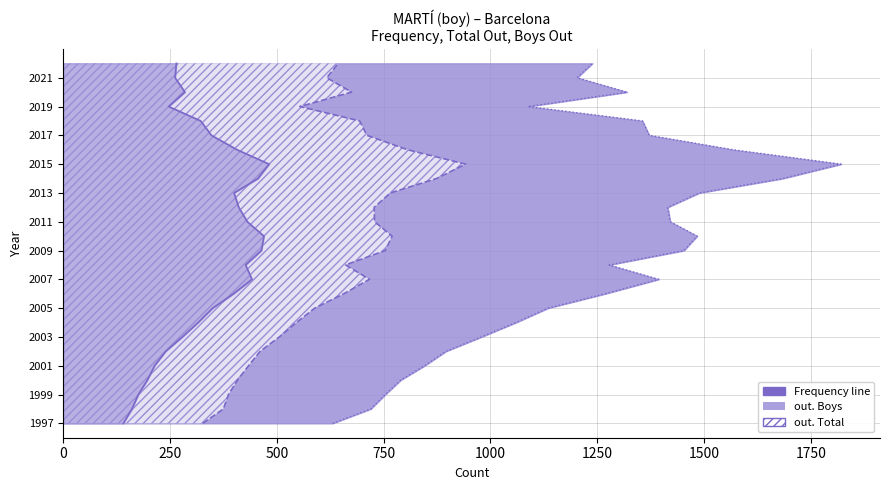

Does the chart have visible grid lines?

Yes